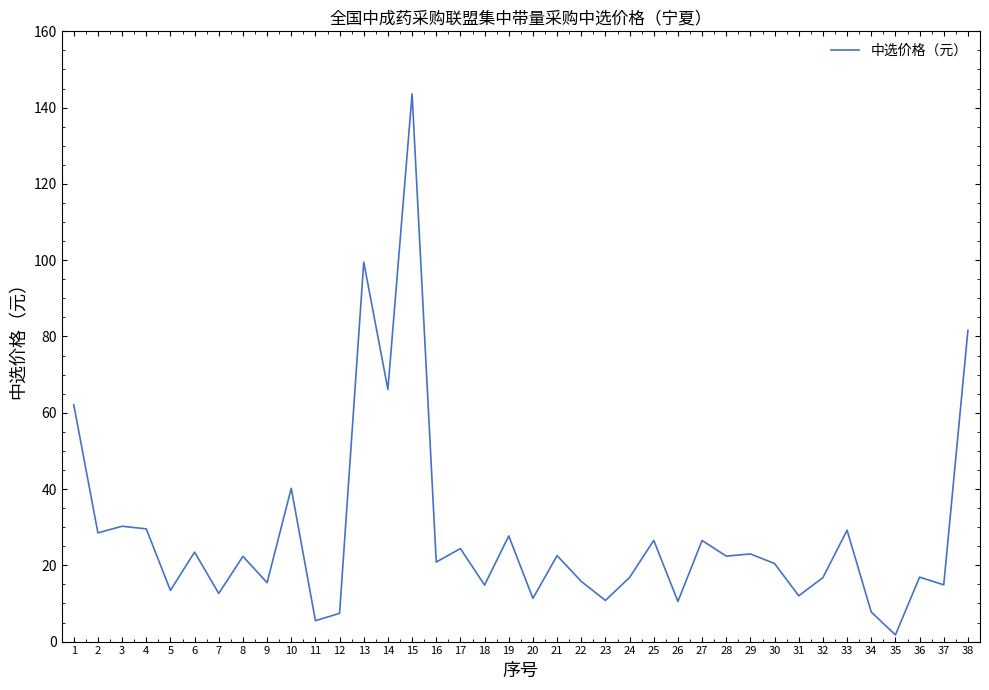

What is the smallest value displayed?

1.7